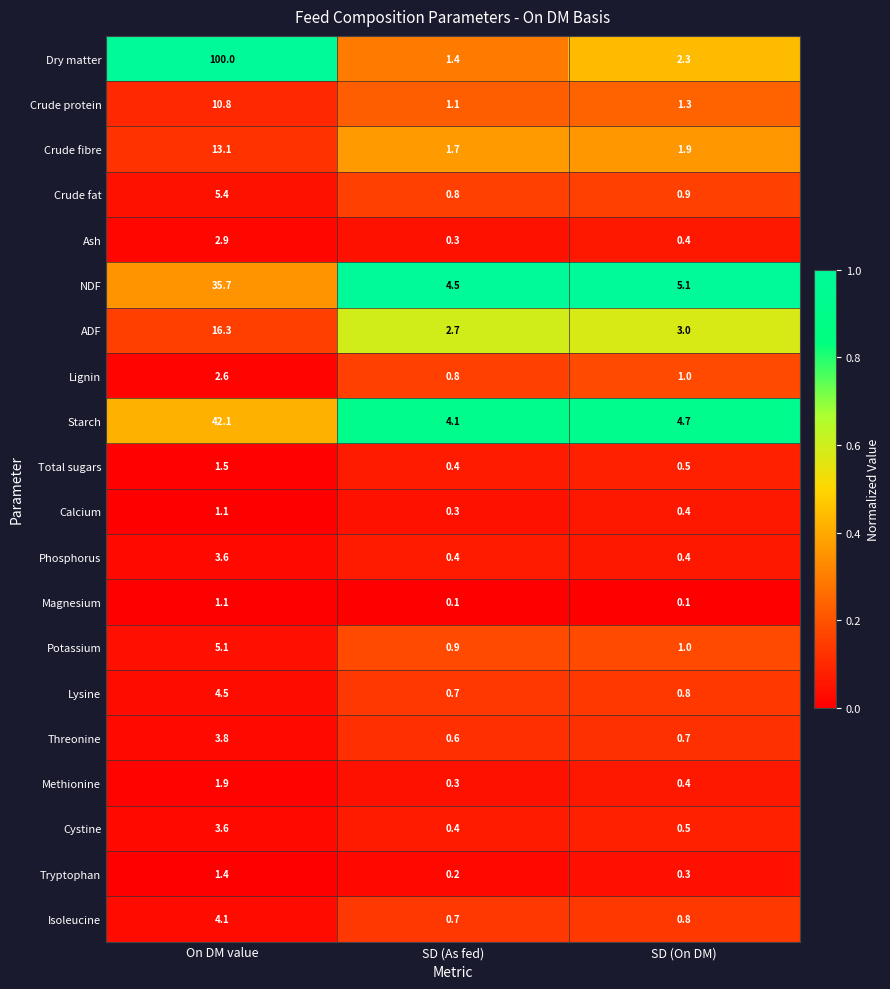

How many series are shown in this chart?

20